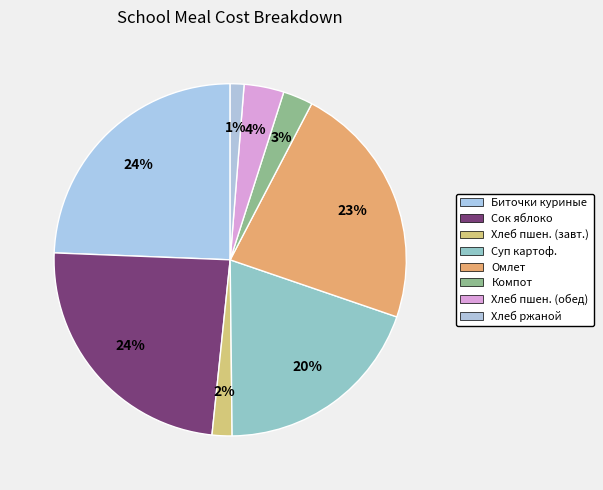

Count the number of slices in the pie.

8